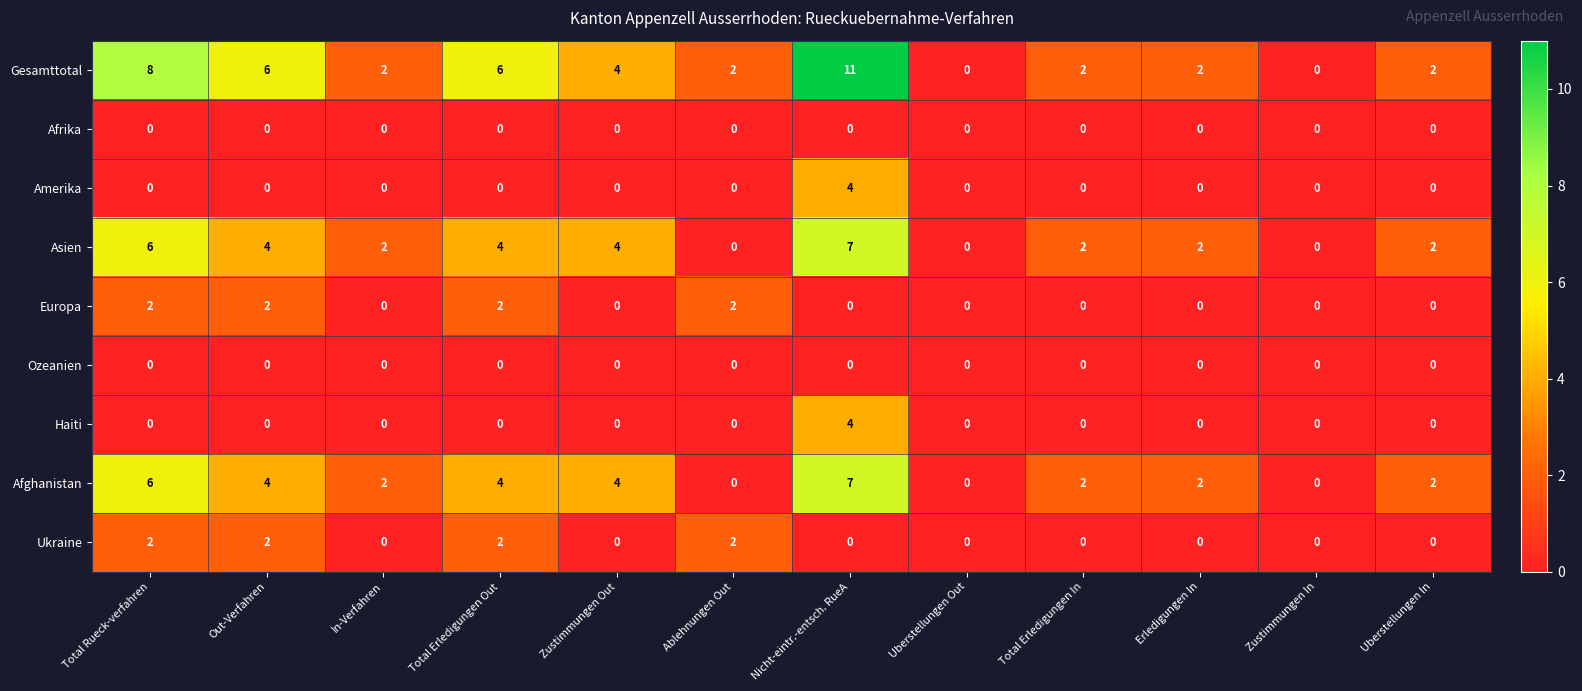

What is the greatest value displayed?

11